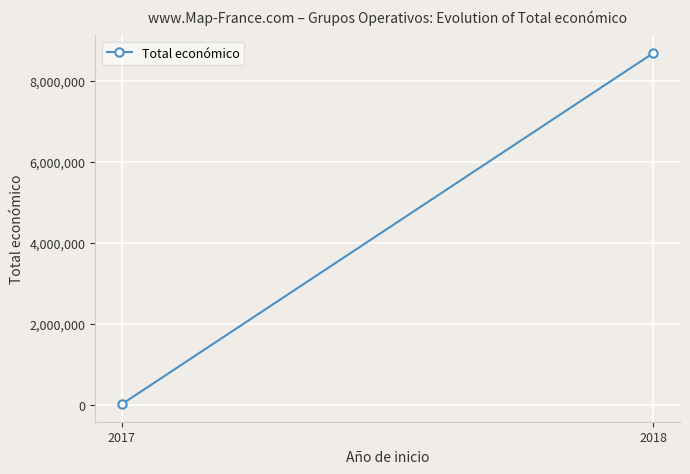

What is the average value?

4348058